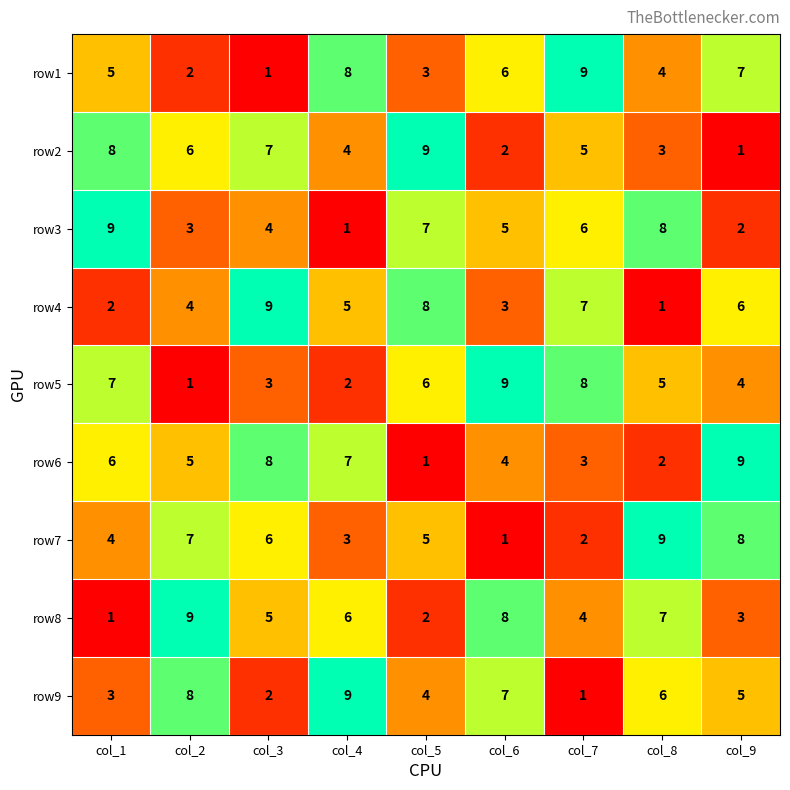

List the labels in order of row1 value, largest first.

col_7, col_4, col_9, col_6, col_1, col_8, col_5, col_2, col_3